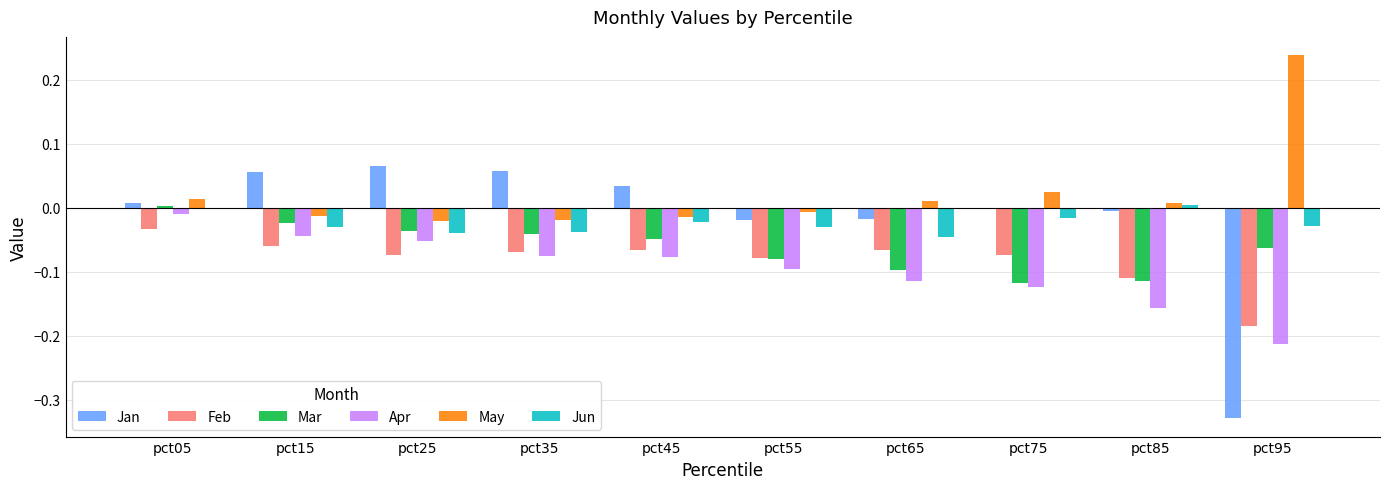

The Feb series shows -0.1 at pct95. True or false?

False